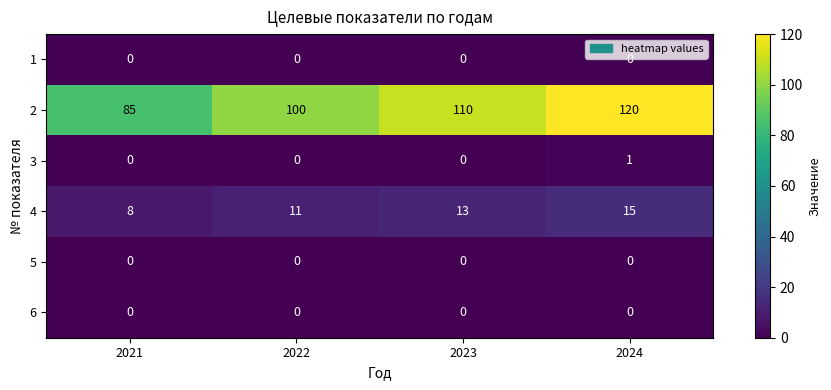

What is the difference between the highest and lowest values at 2023?

110